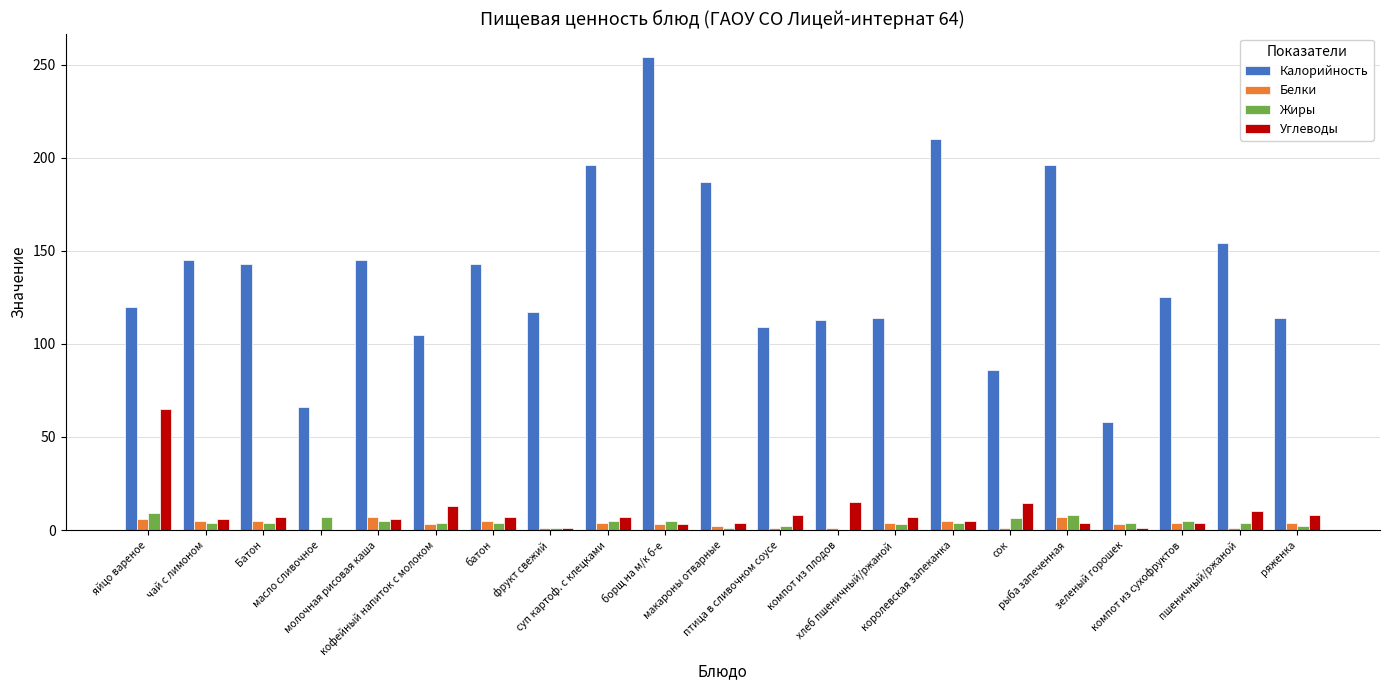

What is the sum of all Калорийность values?

2900.0